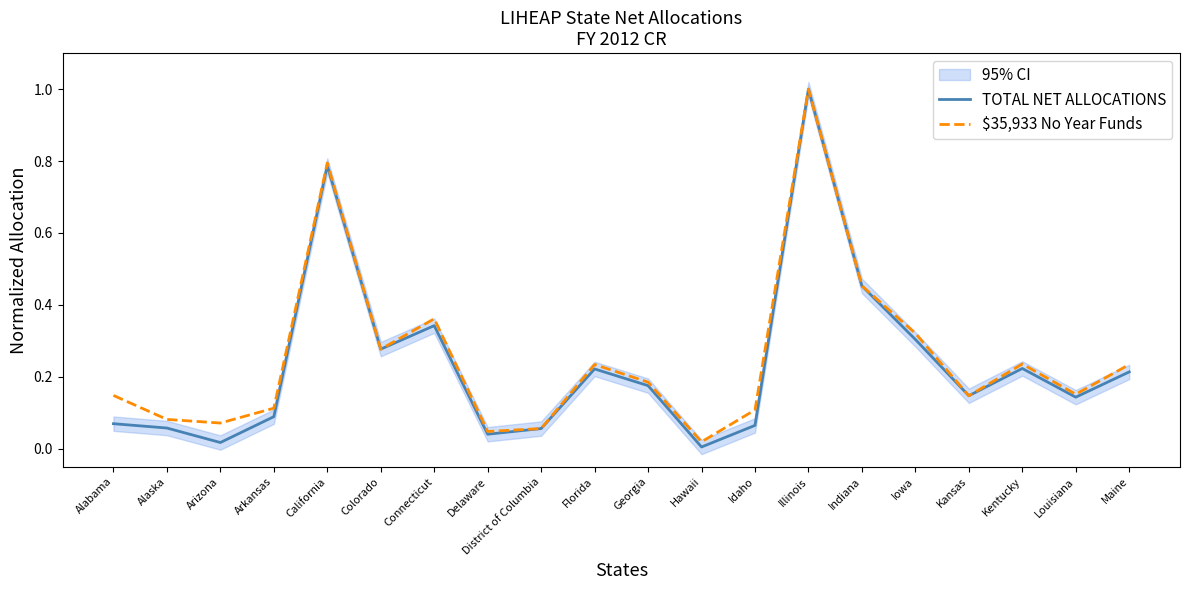

Reading left to right, what are all the values shown in this chart?

TOTAL NET ALLOCATIONS: Alabama=0.1	Alaska=0.1	Arizona=0.0	Arkansas=0.1	California=0.8	Colorado=0.3	Connecticut=0.3	Delaware=0.0	District of Columbia=0.1	Florida=0.2	Georgia=0.2	Hawaii=0.0	Idaho=0.1	Illinois=1.0	Indiana=0.5	Iowa=0.3	Kansas=0.1	Kentucky=0.2	Louisiana=0.1	Maine=0.2
$35,933 No Year Funds: Alabama=0.1	Alaska=0.1	Arizona=0.1	Arkansas=0.1	California=0.8	Colorado=0.3	Connecticut=0.4	Delaware=0.0	District of Columbia=0.1	Florida=0.2	Georgia=0.2	Hawaii=0.0	Idaho=0.1	Illinois=1.0	Indiana=0.5	Iowa=0.3	Kansas=0.1	Kentucky=0.2	Louisiana=0.2	Maine=0.2